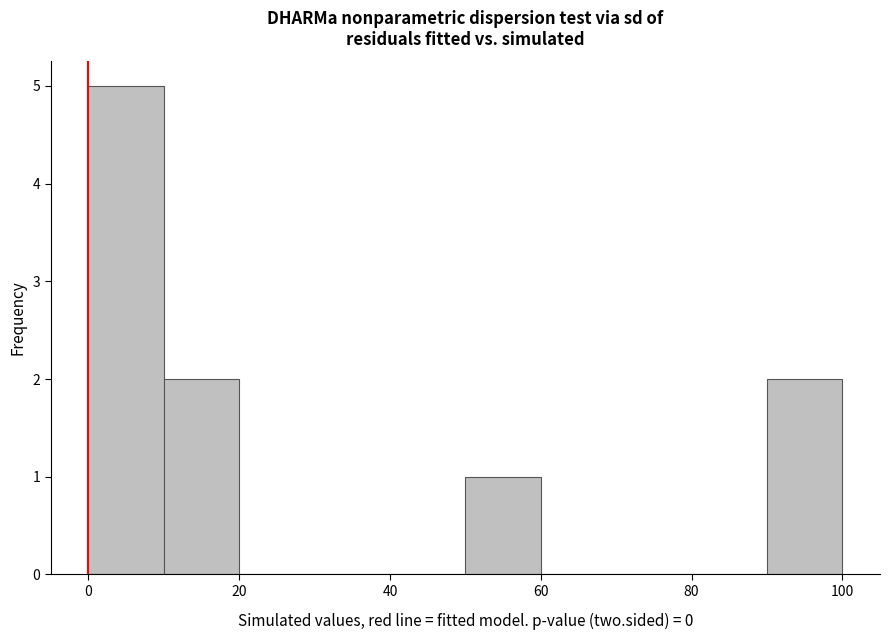

Reading left to right, list every bar in this chart as the range it spans on the x-axis followed by its height. The values are not printed on the chart, so give them approximately, as read against the axis.

0 to 10: 5
10 to 20: 2
20 to 30: 0
30 to 40: 0
40 to 50: 0
50 to 60: 1
60 to 70: 0
70 to 80: 0
80 to 90: 0
90 to 100: 2